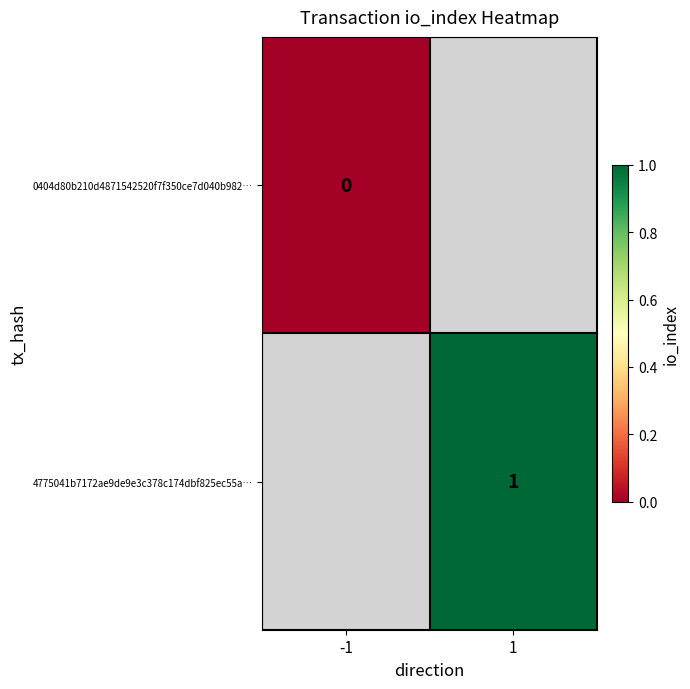

The 4775041b7172ae9de9e3c378c174dbf825ec55a… series shows 0 at 1. True or false?

False